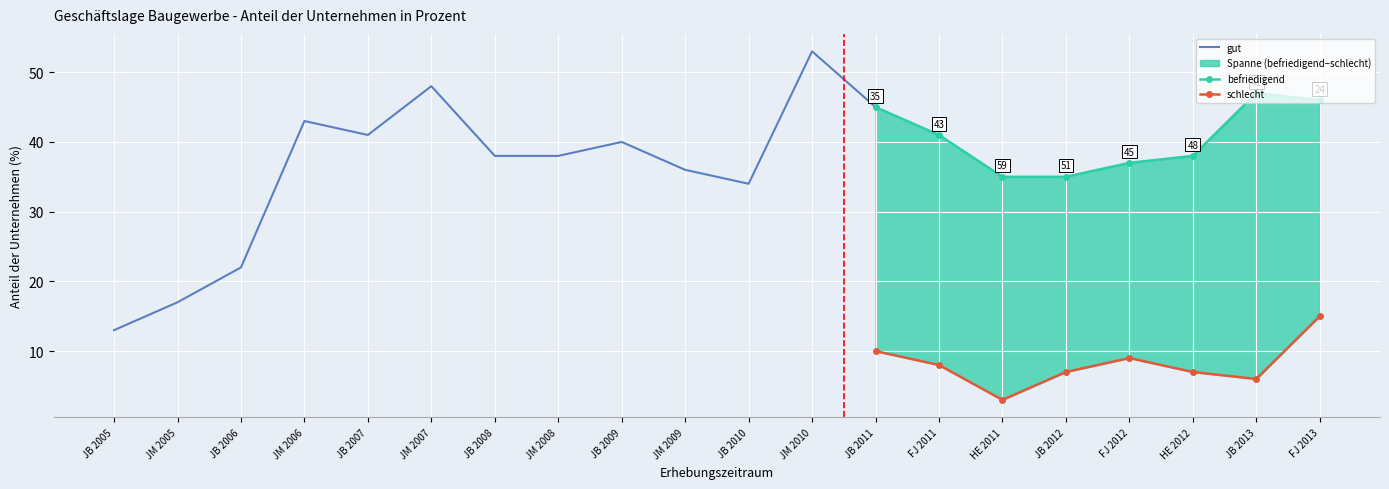

What is the difference between the gut values at JM 2006 and JM 2009?

7